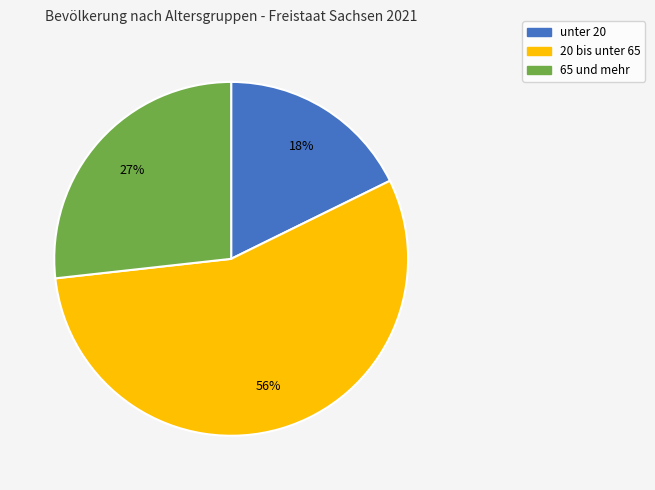

How many segments does this pie chart have?

3